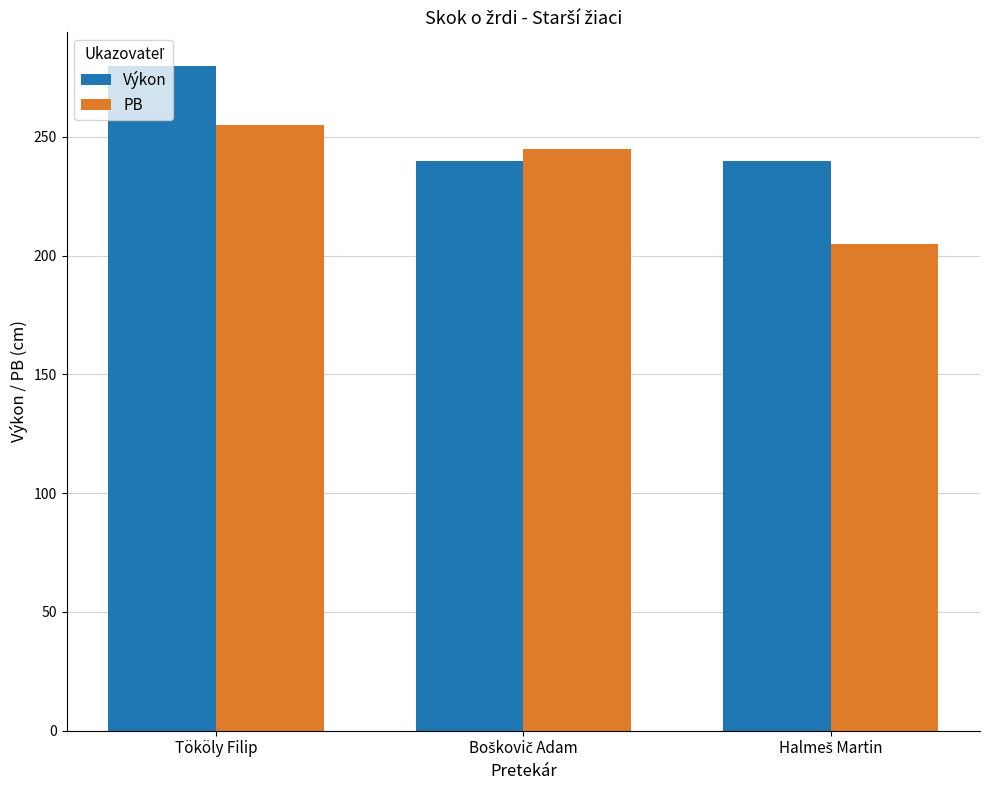

Rank the series by their maximum value, from lowest to highest.

PB, Výkon